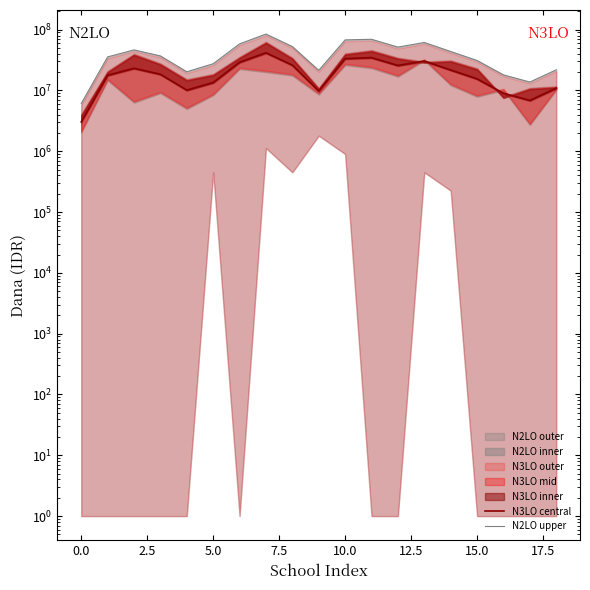

True or false: N2LO upper and N3LO central intersect in this chart.

False